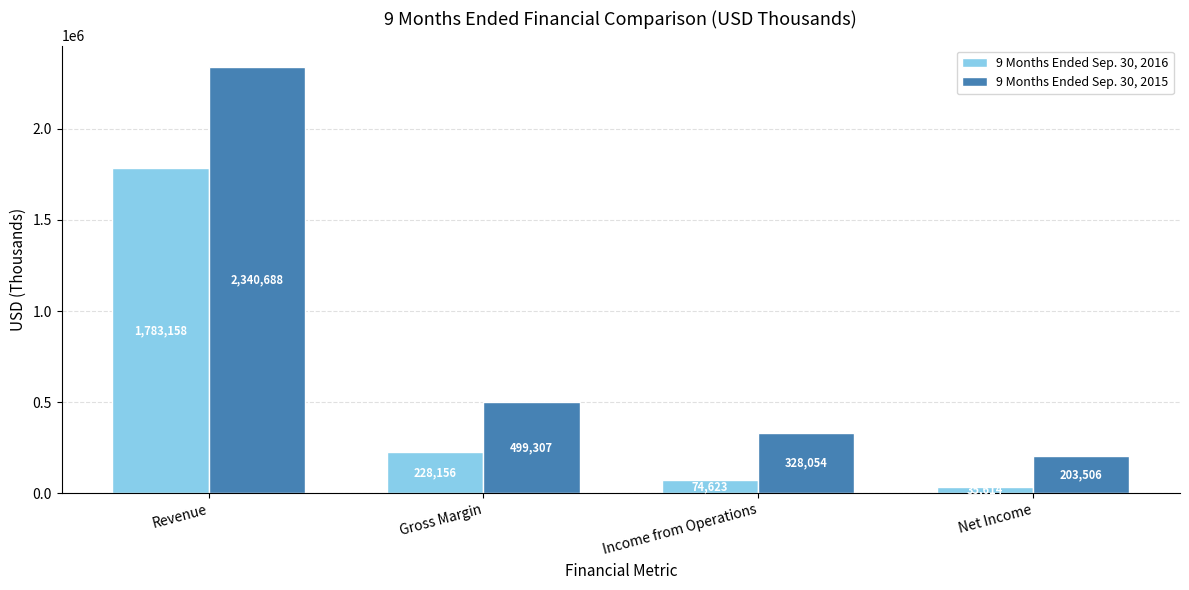

What is the approximate value of 9 Months Ended Sep. 30, 2016 at Revenue?

1783158